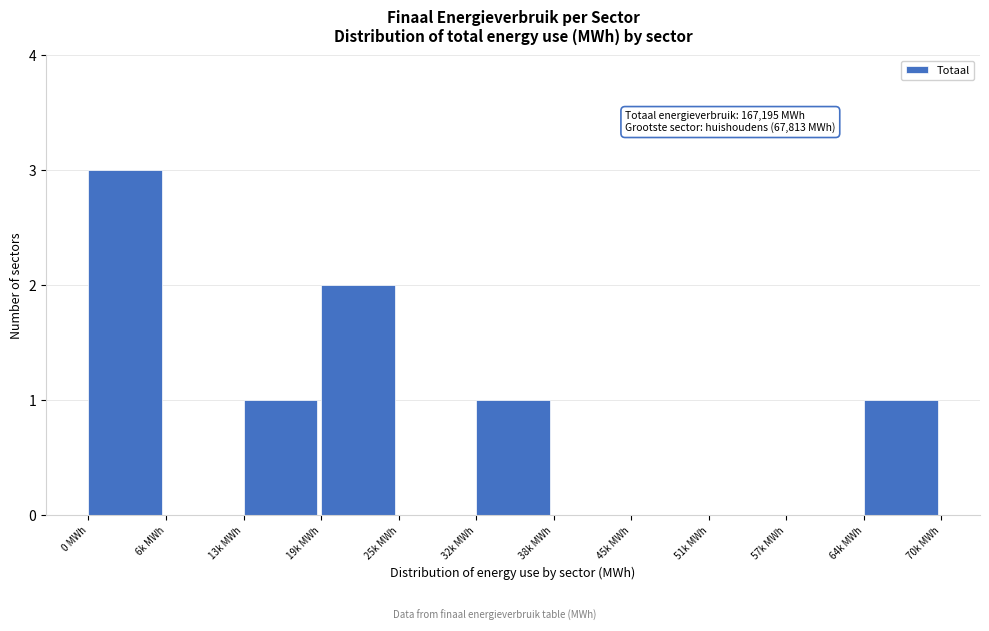

Reading left to right, extract all data points from this chart.

0 MWh=3	6k MWh=0	13k MWh=1	19k MWh=2	25k MWh=0	32k MWh=1	38k MWh=0	45k MWh=0	51k MWh=0	57k MWh=0	64k MWh=1